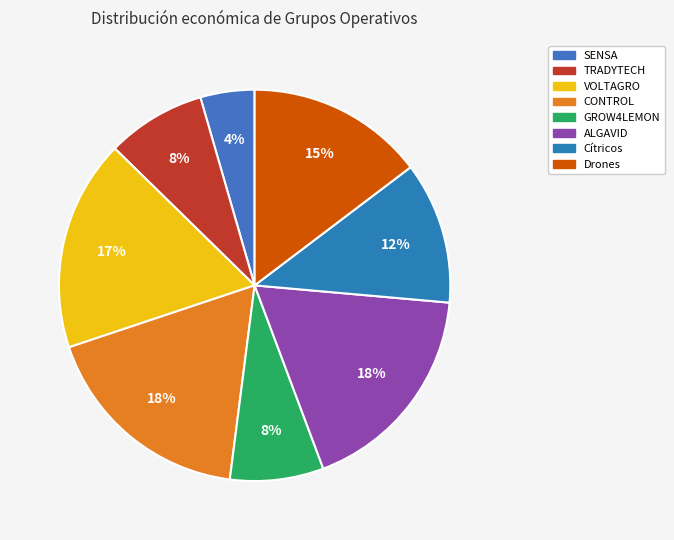

Is it true that TRADYTECH is 8% of the pie?

True